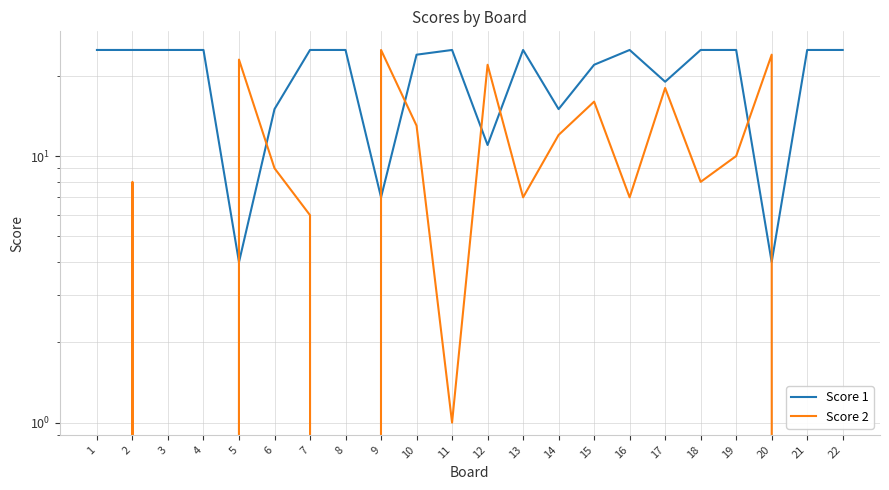

What is the value of the Score 2 point at the 10th from the left?

13